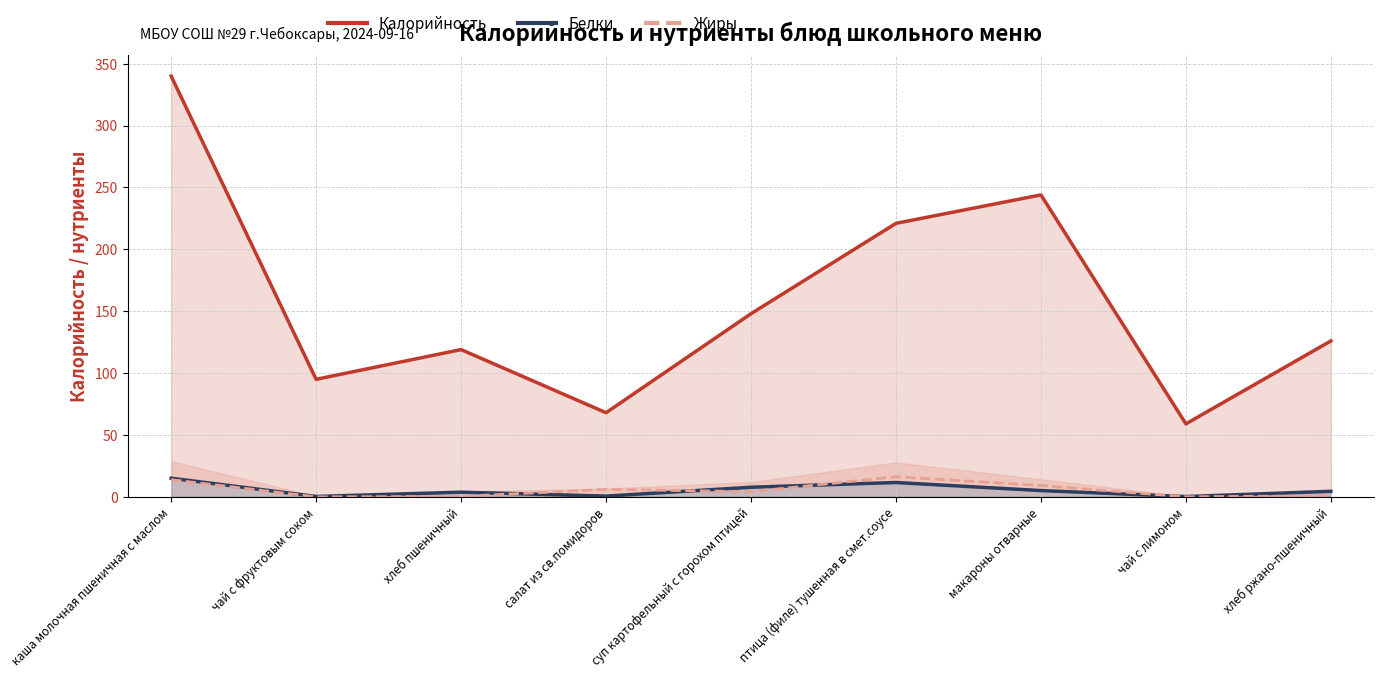

Count the number of categories in the chart.

9